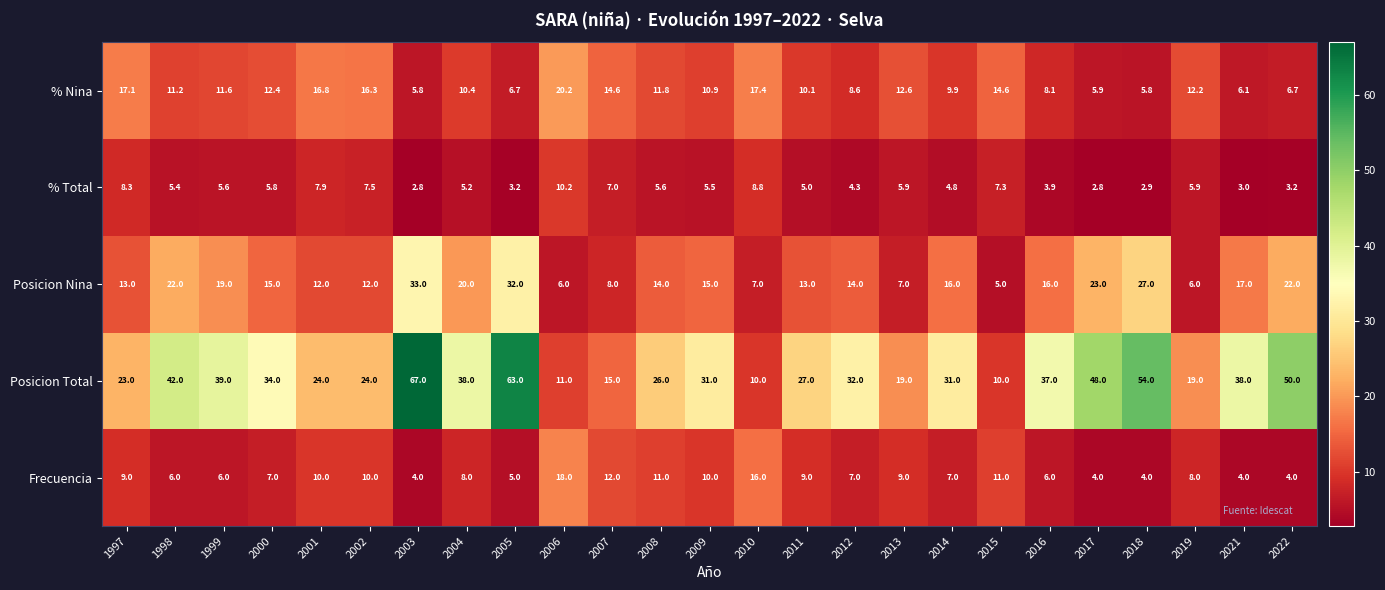

What is the difference between the Frecuencia values at 2013 and 2022?

5.0